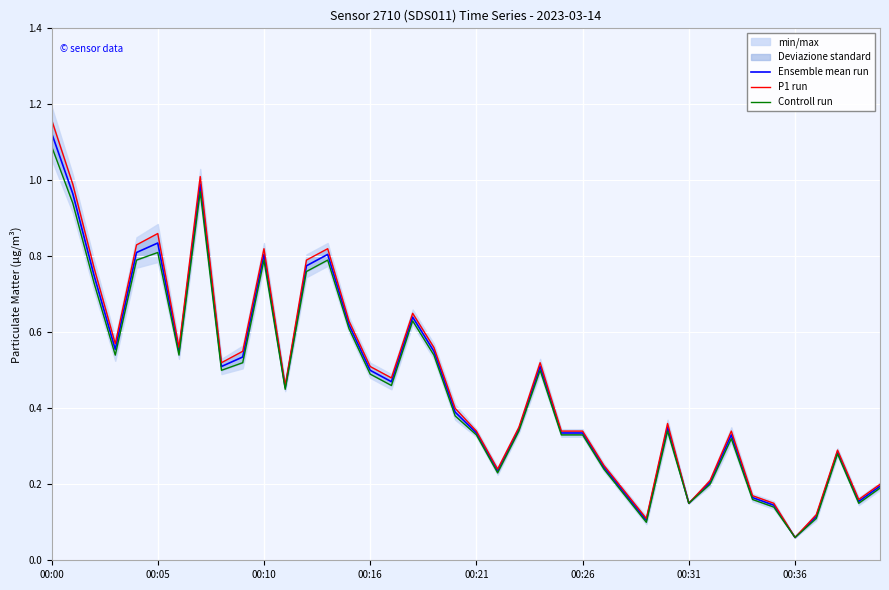

Which category has the highest value in the Ensemble mean run series?

00:00